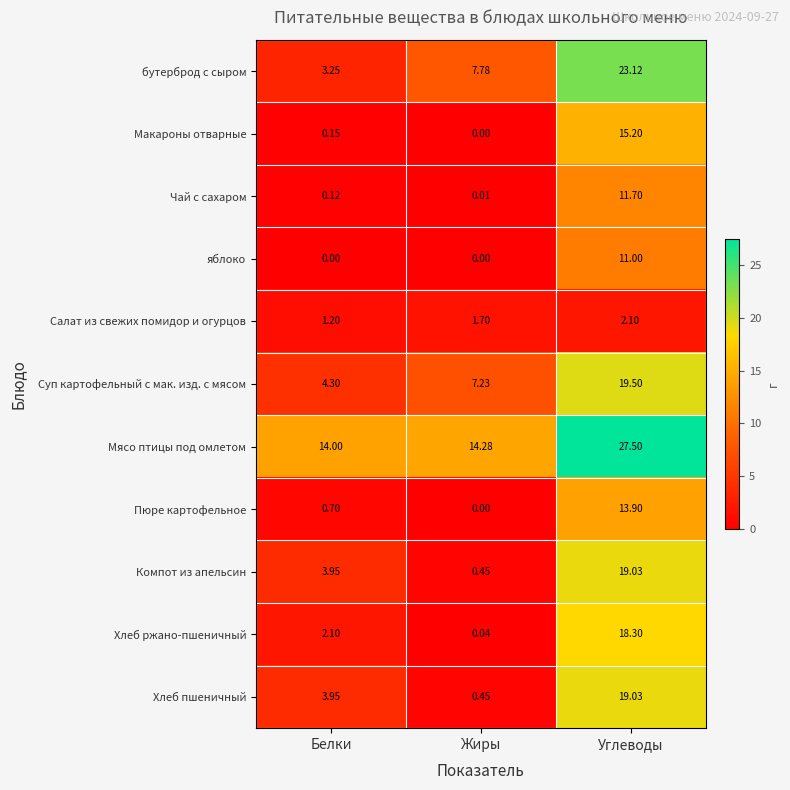

Which series changed the most between Белки and Углеводы?

бутерброд с сыром